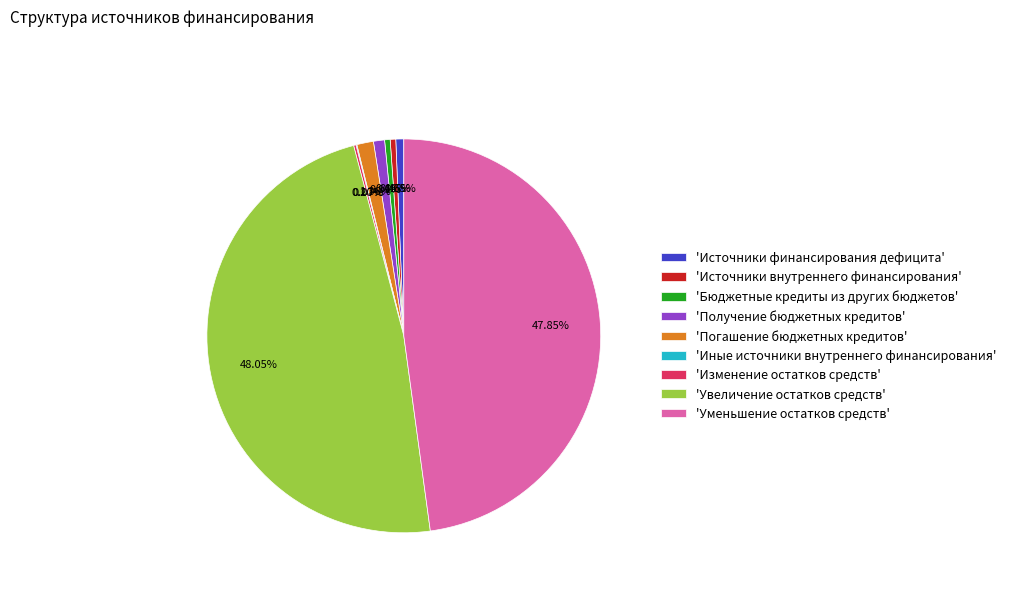

Is 'Источники внутреннего финансирования' the majority of the pie?

No